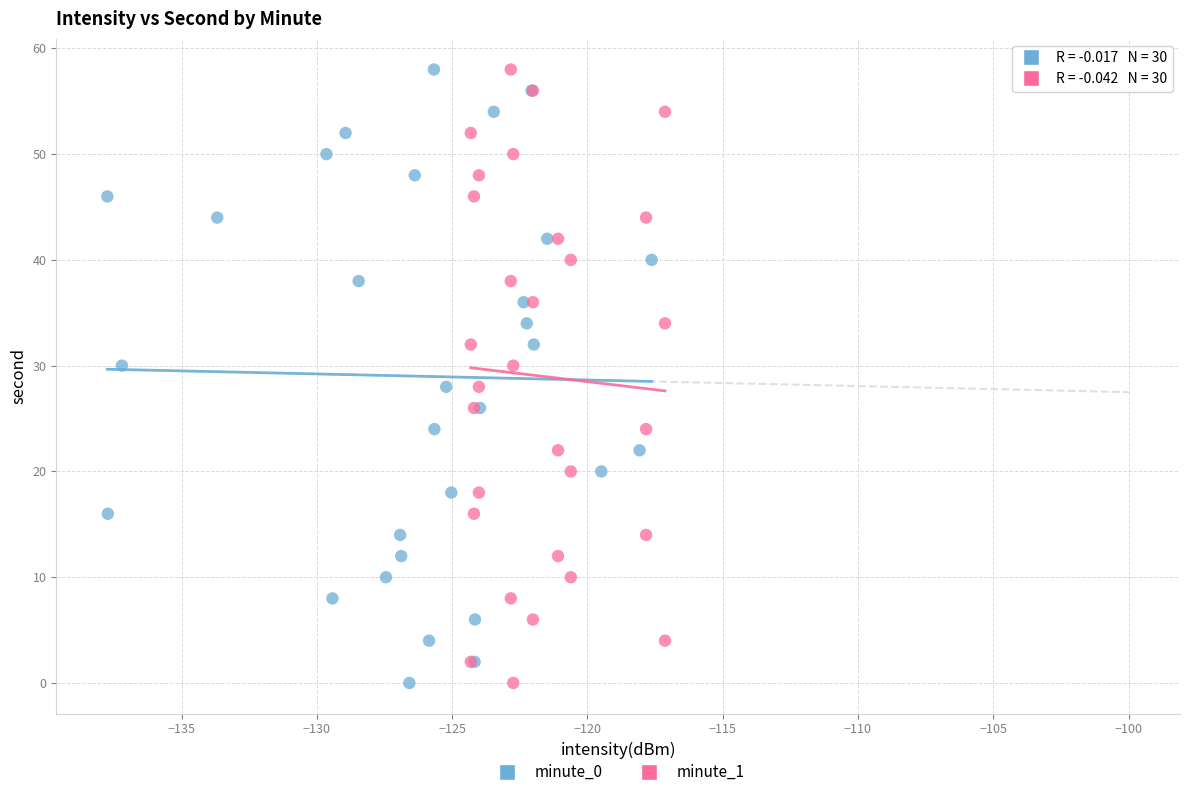

What are all the series names shown in the legend?

minute_0, minute_1